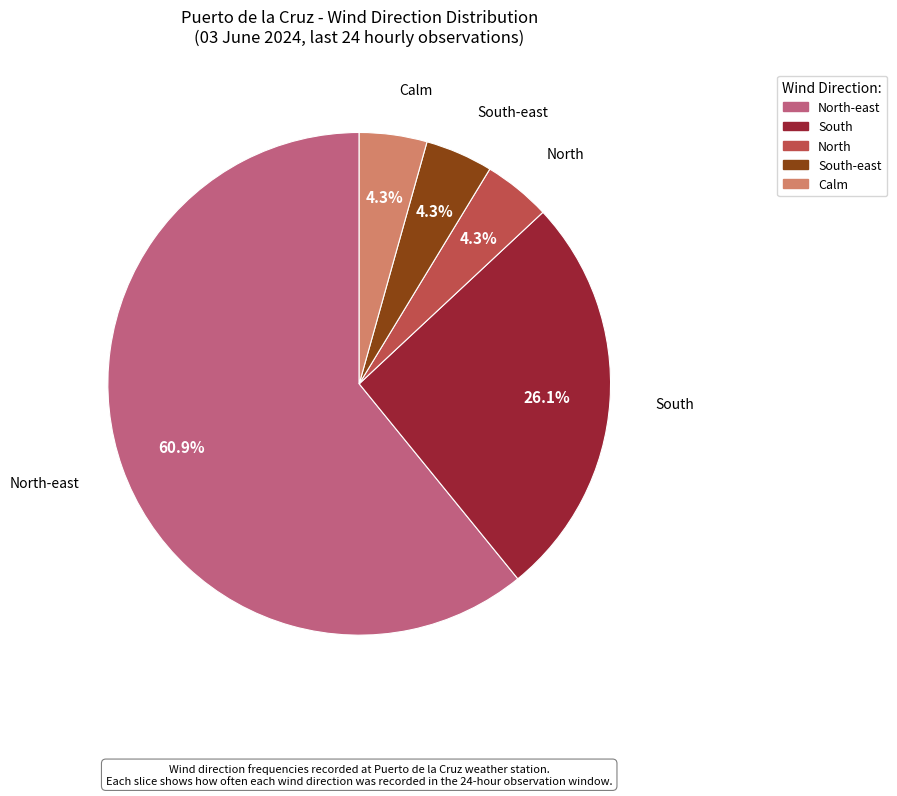

Is there a majority slice in this chart?

Yes